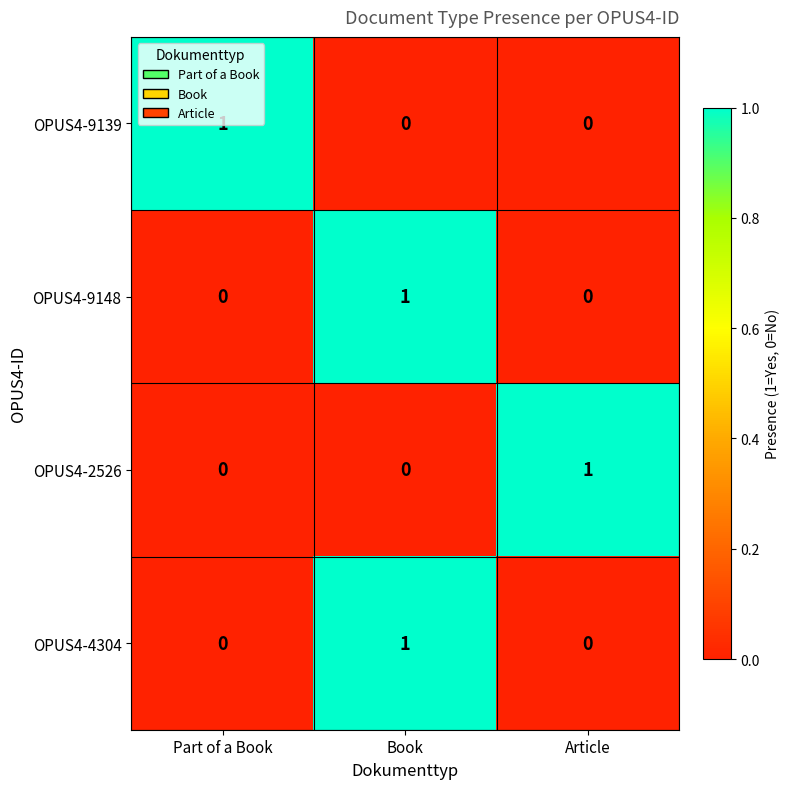

At which category is the sum across all series the highest?

Book